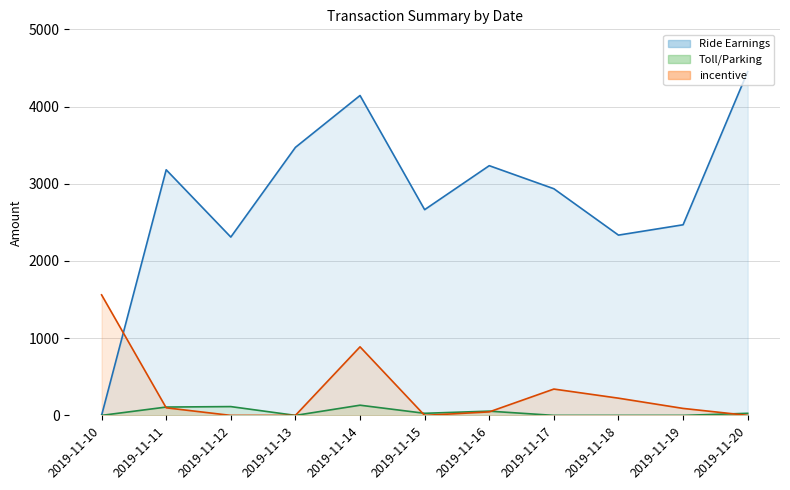

At which category does incentive reach its first local valley?

2019-11-15